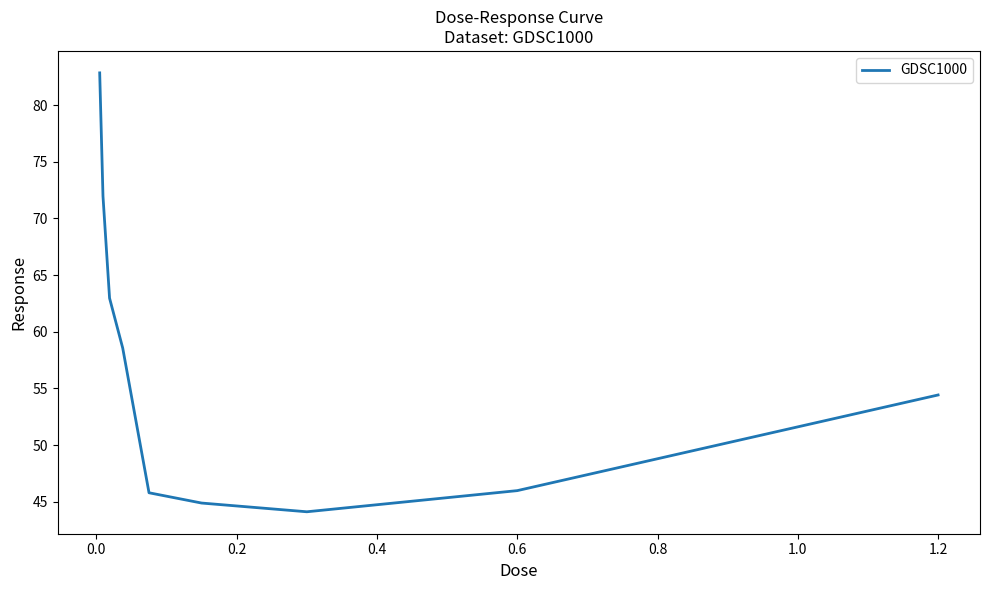

What is the maximum value shown in the chart?

82.9